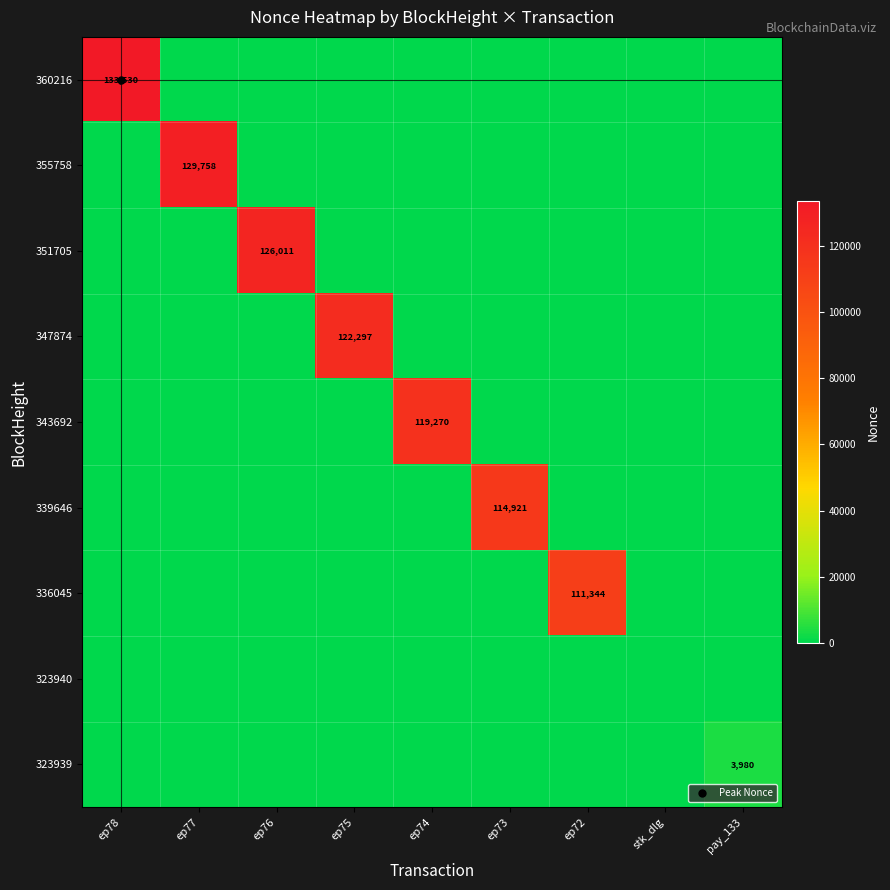

Which series changed the most between ep77 and ep73?

355758